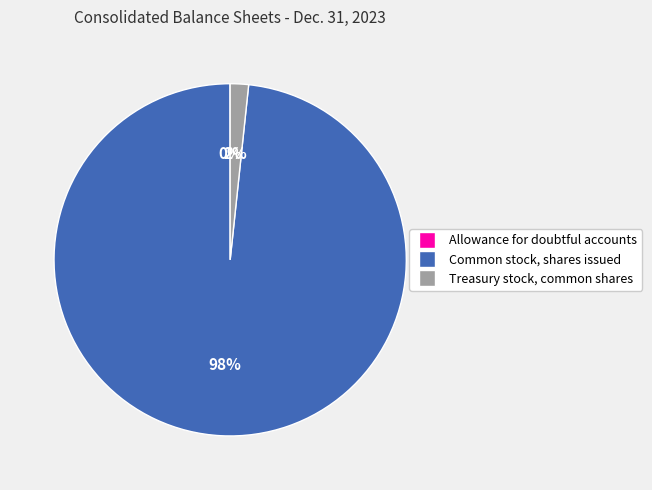

Is it true that Common stock, shares issued is 98% of the pie?

True